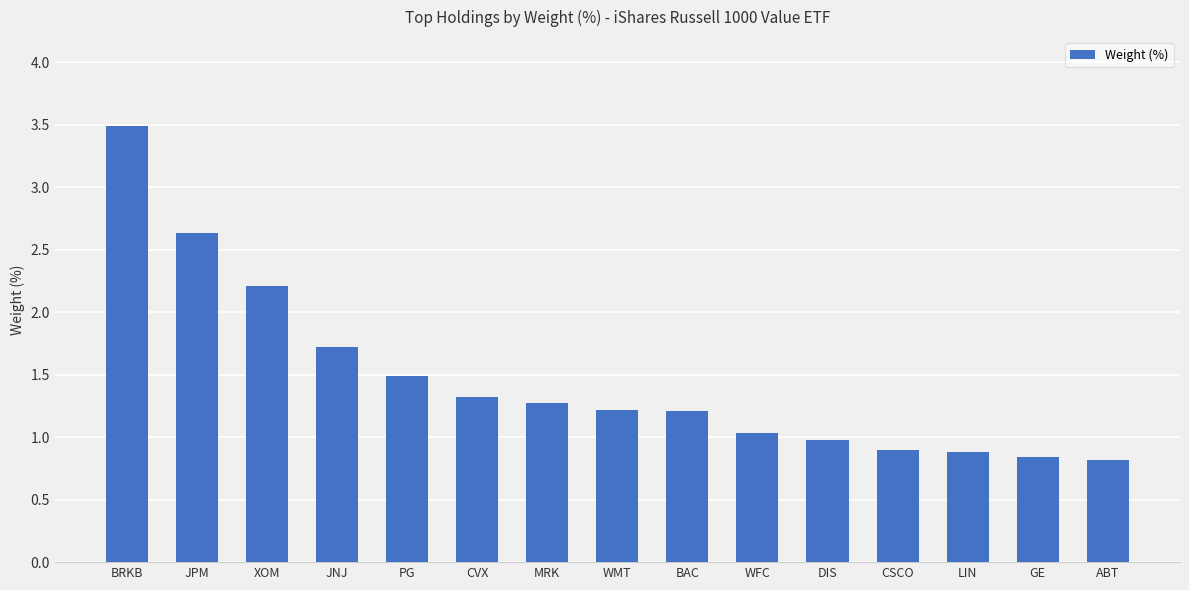

Is it true that the value at ABT is 0.5?

False